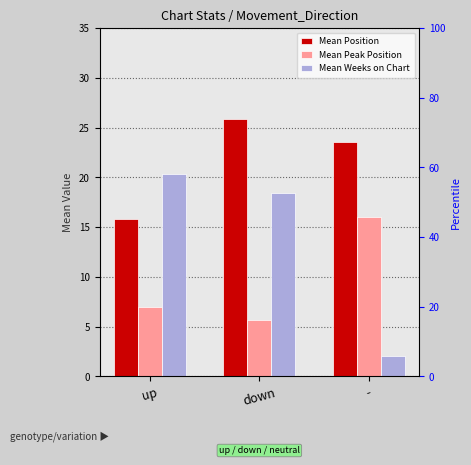

Does the chart contain any negative values?

No